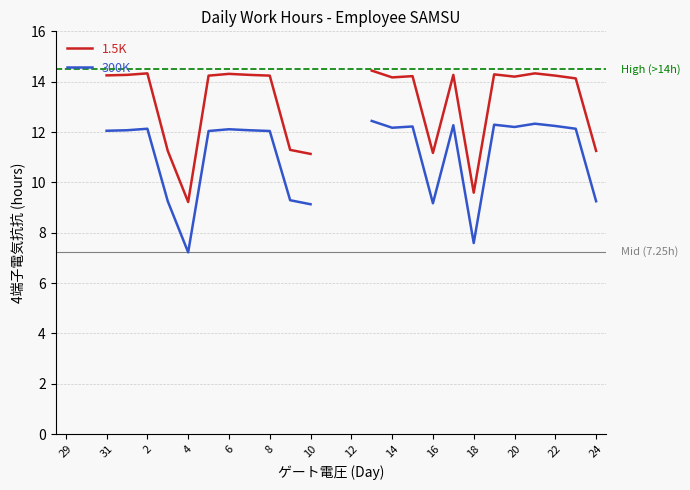

True or false: 300K and 1.5K cross at least once.

False